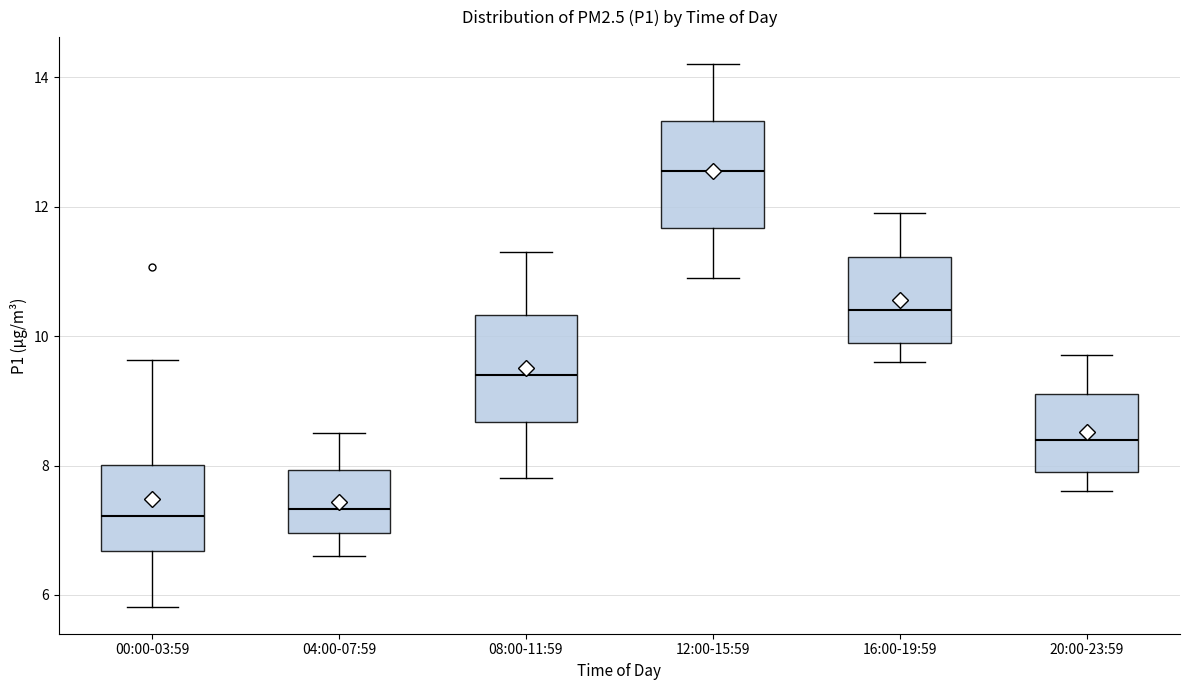

Which box's median line is the highest?

12:00-15:59